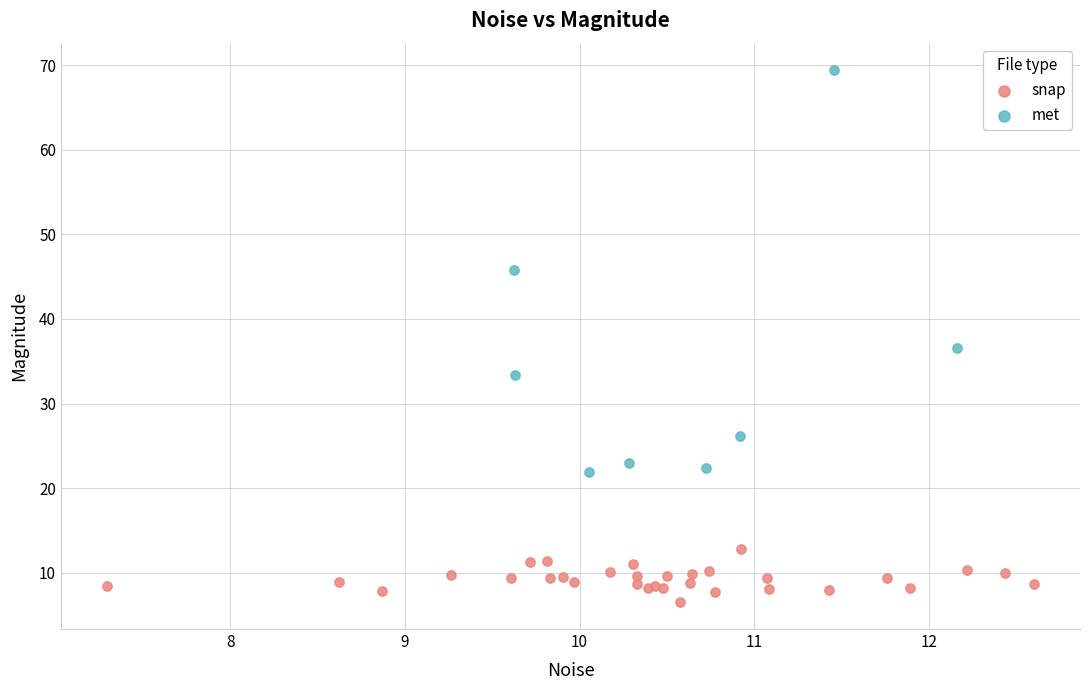

Which series contains the lowest Y value?

snap